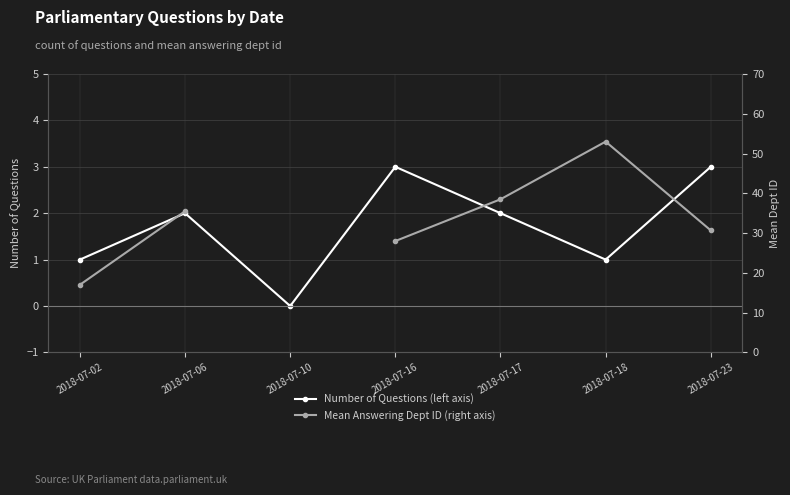

True or false: Mean Answering Dept ID (right axis) and Number of Questions (left axis) cross at least once.

False